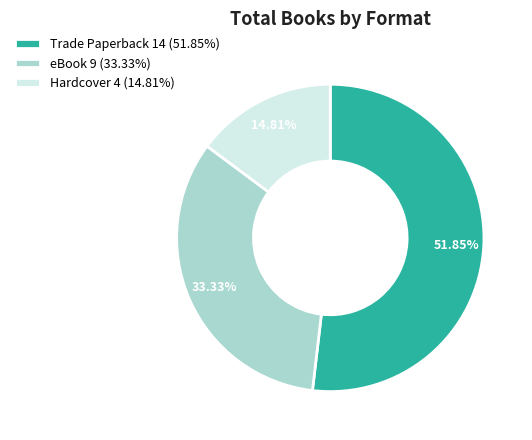

To the nearest percent, what portion does Hardcover represent?

15%